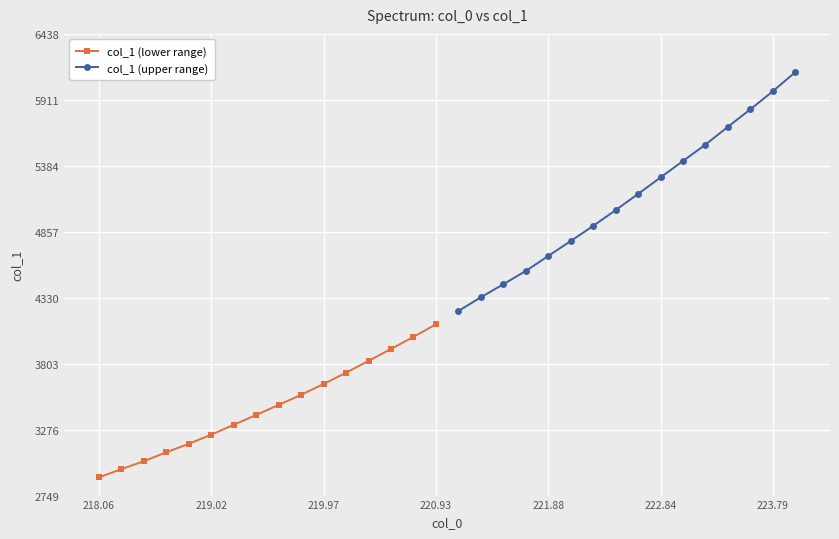

How many values in the col_1 (lower range) series exceed 3472?

8